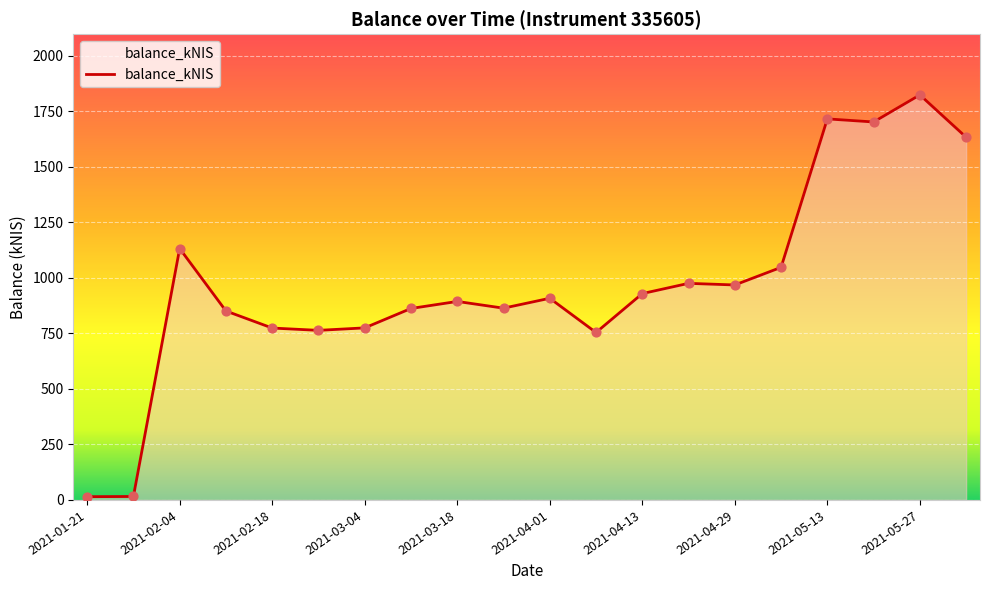

What is the maximum value shown in the chart?

1823.5